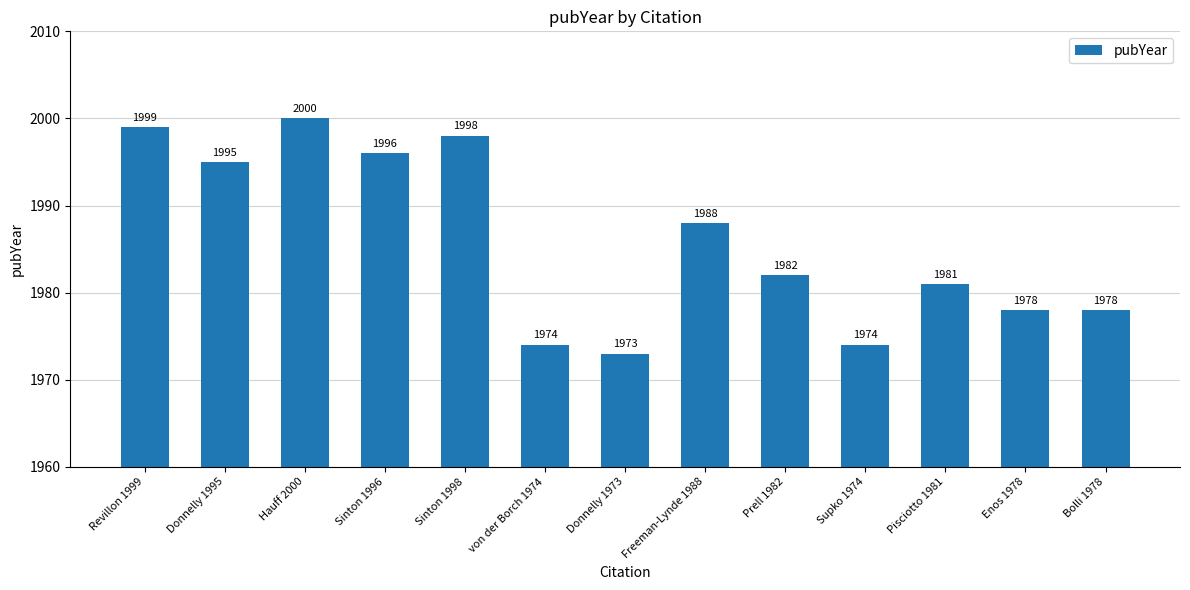

What is the sum of the values at Donnelly 1995 and Sinton 1996?

3991